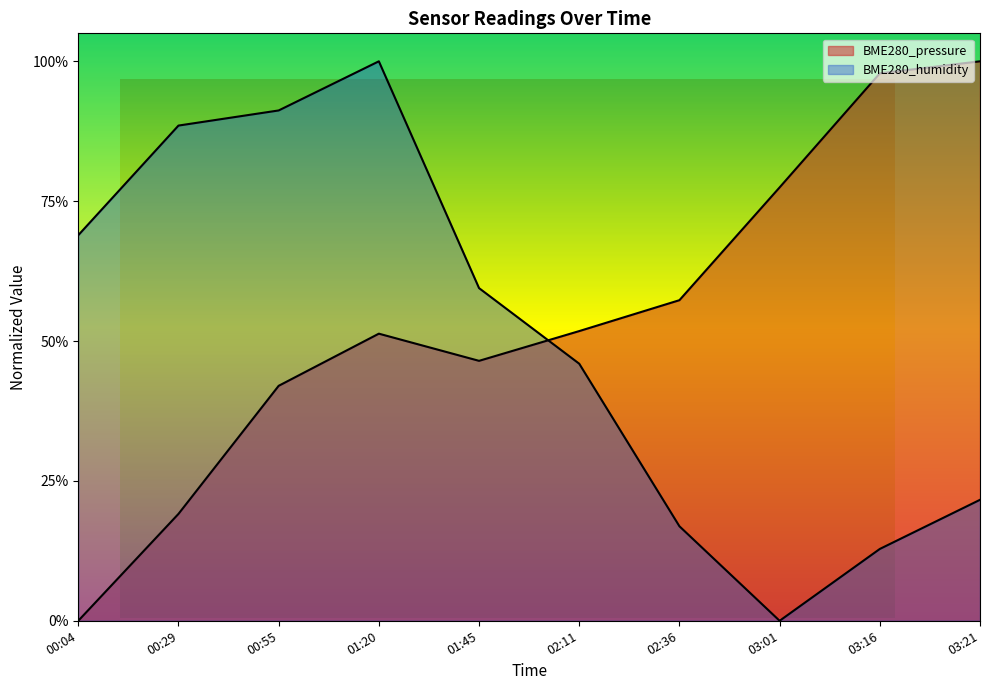

Where is the first local minimum for BME280_humidity?

03:01